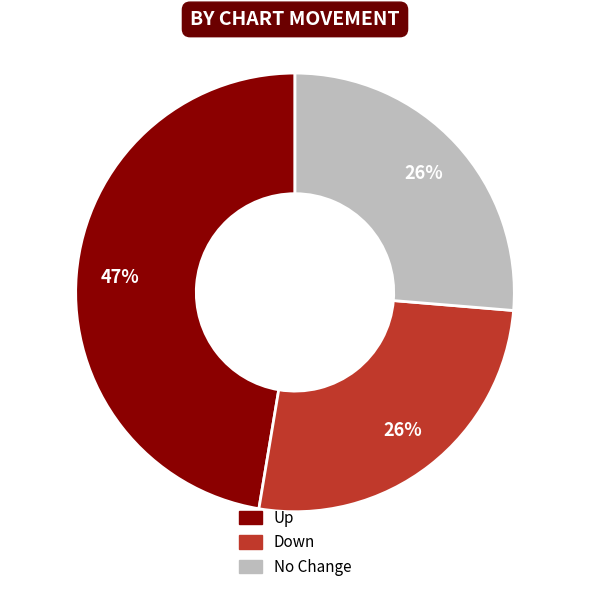

How many segments does this pie chart have?

3